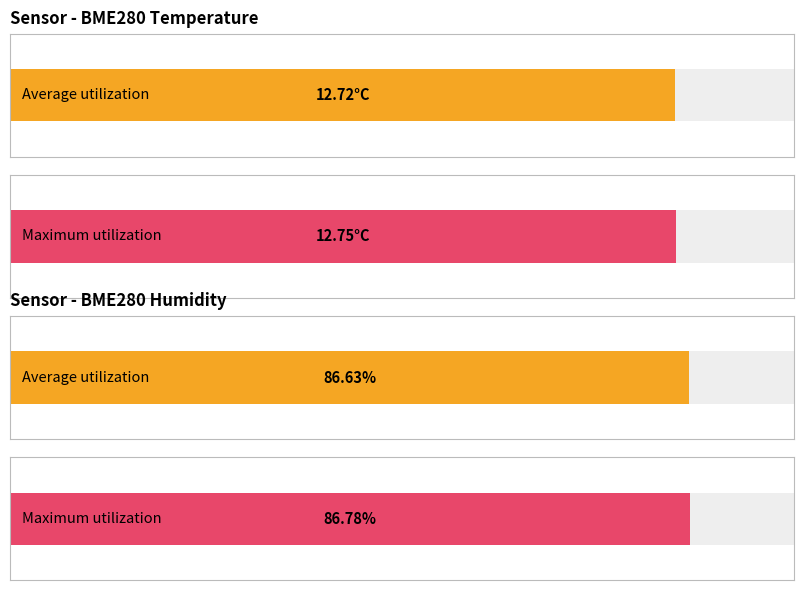

Are the bars grouped side by side (vs. stacked)?

Yes